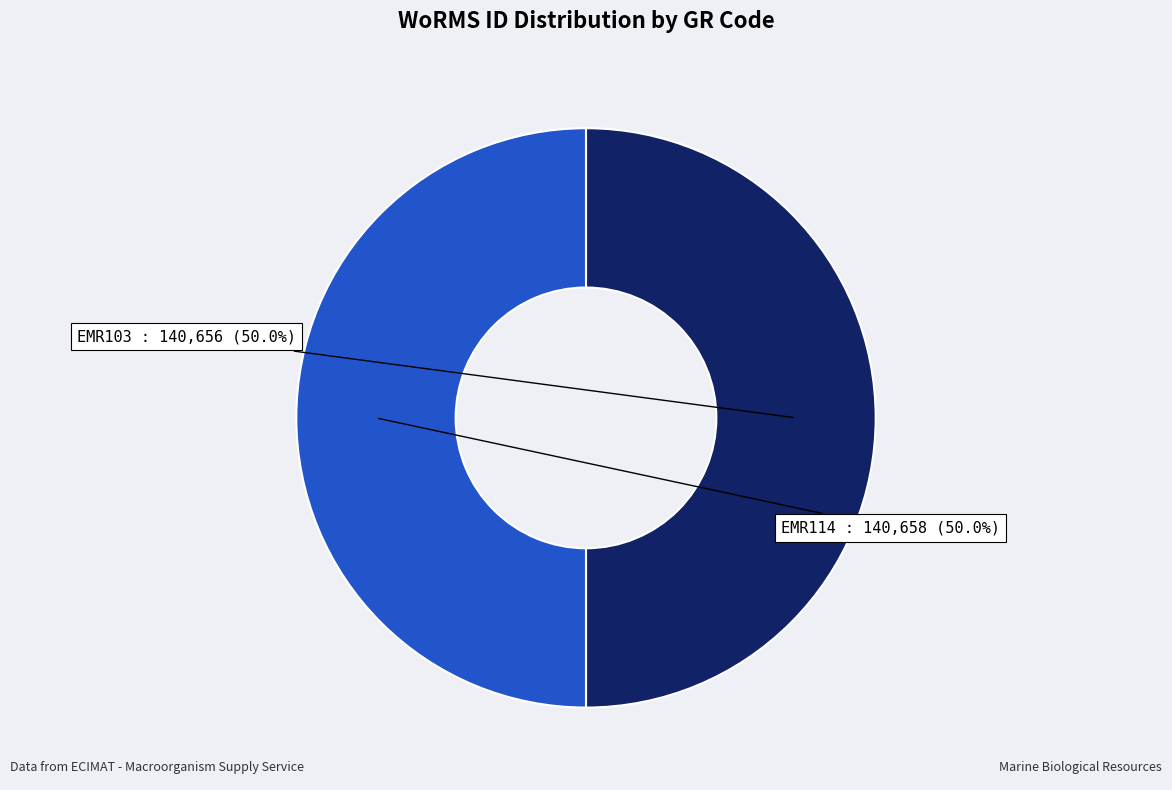

What is the ratio of the value at EMR114 to the value at EMR103?

1.0